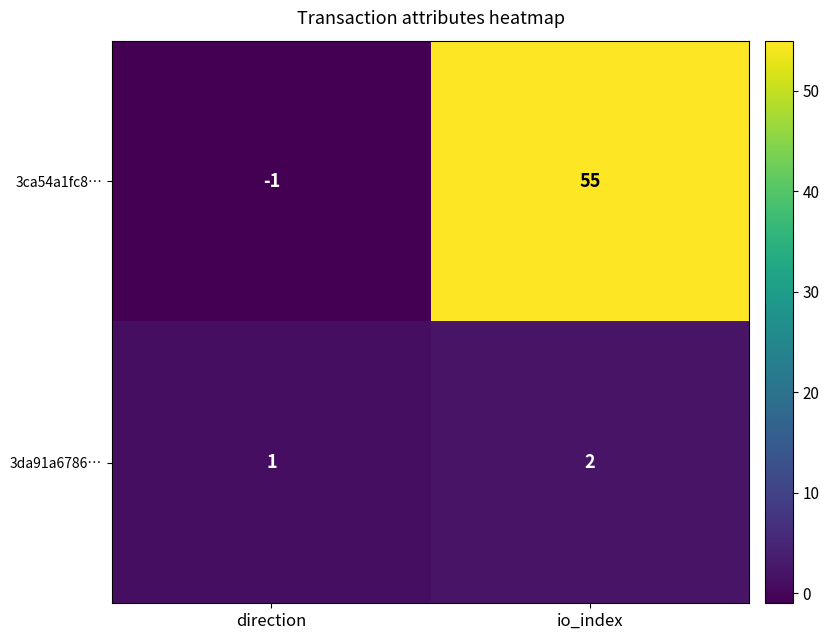

At which label does 3ca54a1fc8… reach its minimum?

direction